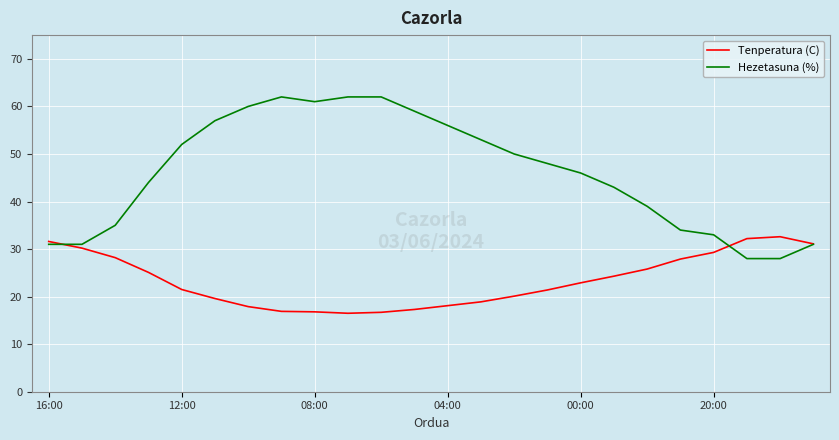

What is the maximum value shown in the chart?

62.0